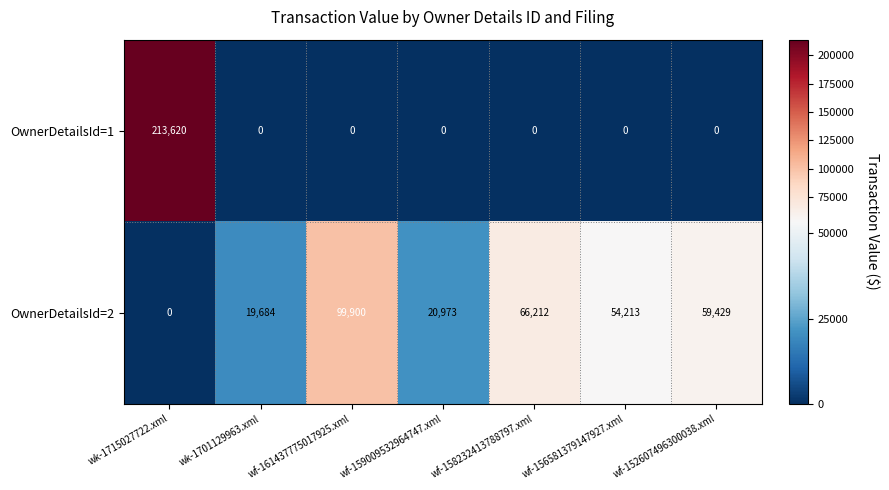

What is the sum of all OwnerDetailsId=2 values?

320411